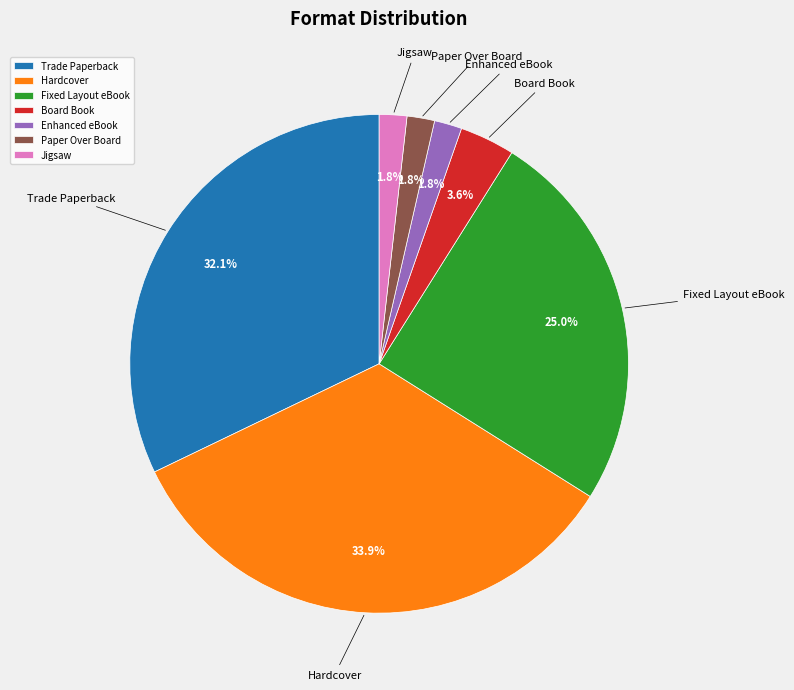

Is the sum of Paper Over Board and Enhanced eBook greater than half?

No